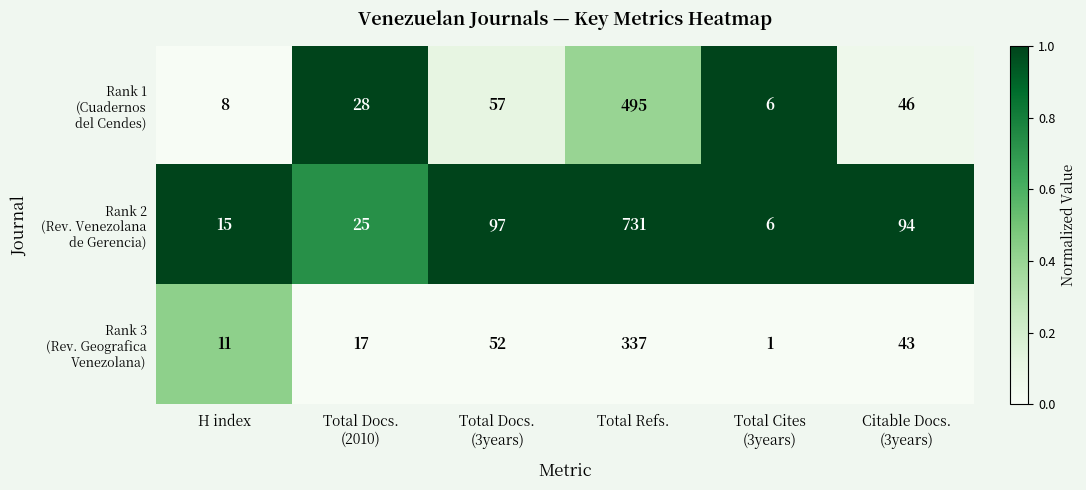

At which category is the sum across all series the highest?

Total Refs.